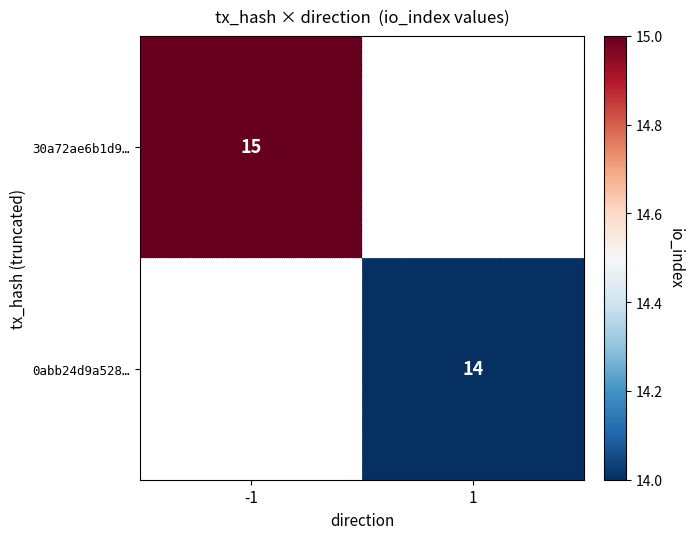

Is the value of 0abb24d9a528… at 1 greater than the value of 30a72ae6b1d9… at -1?

No